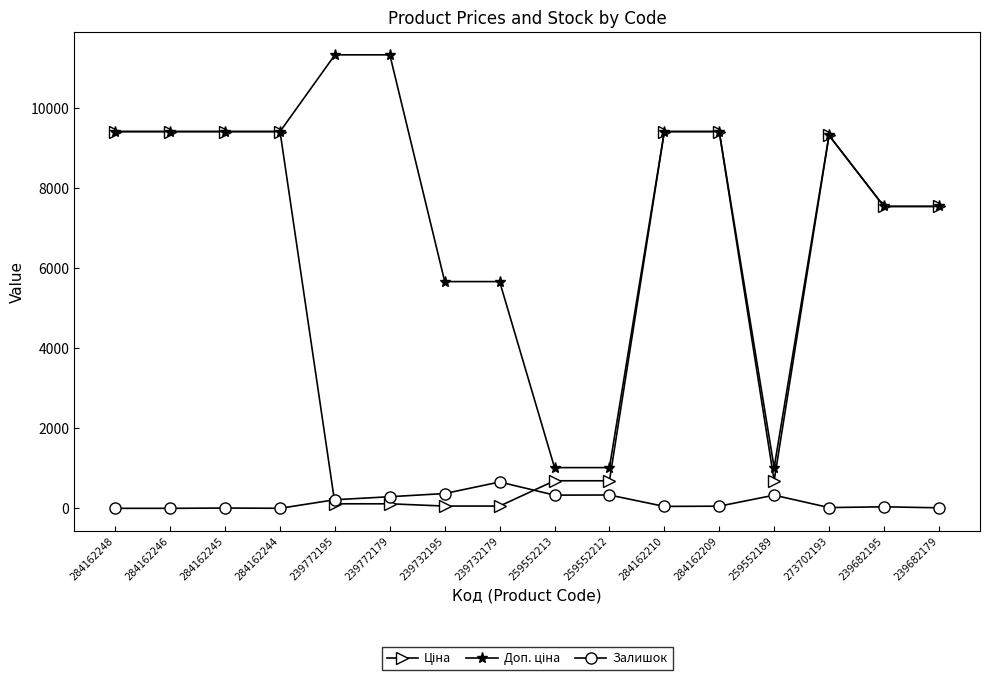

True or false: Залишок has more than 0 interior local peaks.

True